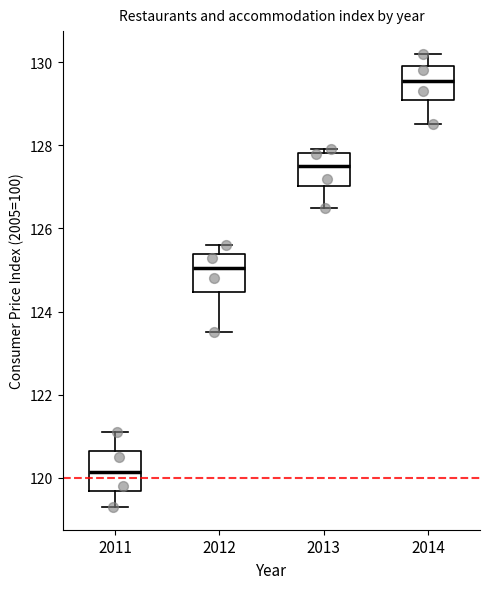

Reading left to right, transcribe this box plot: for each box, give where its median line is, the range the box spans, and where its two whiskers end, as read against the y-axis. The values are not printed on the chart, so give them approximately, as read against the axis.

2011: median 120.2, box 119.6 to 120.6, whiskers 119.4 to 121.2
2012: median 125.0, box 124.4 to 125.4, whiskers 123.6 to 125.6
2013: median 127.6, box 127.0 to 127.8, whiskers 126.6 to 128.0
2014: median 129.6, box 129.2 to 130.0, whiskers 128.6 to 130.2